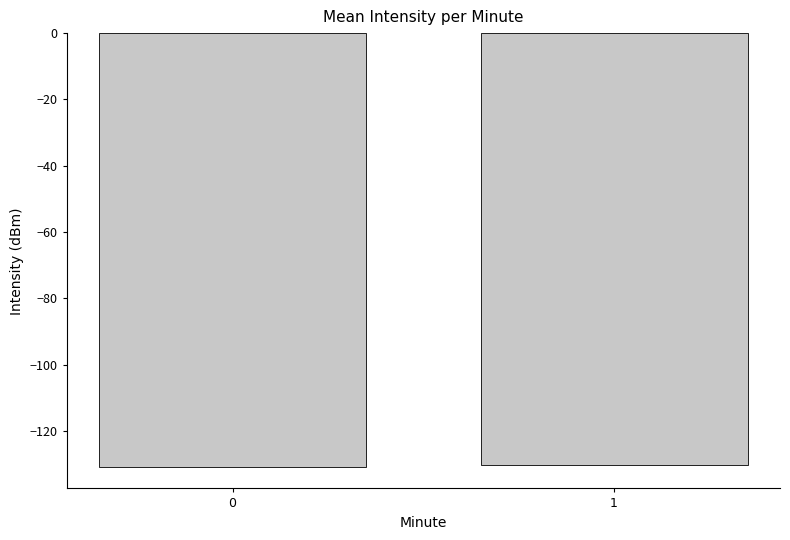

What is the difference between the values at 1 and 0?

0.5